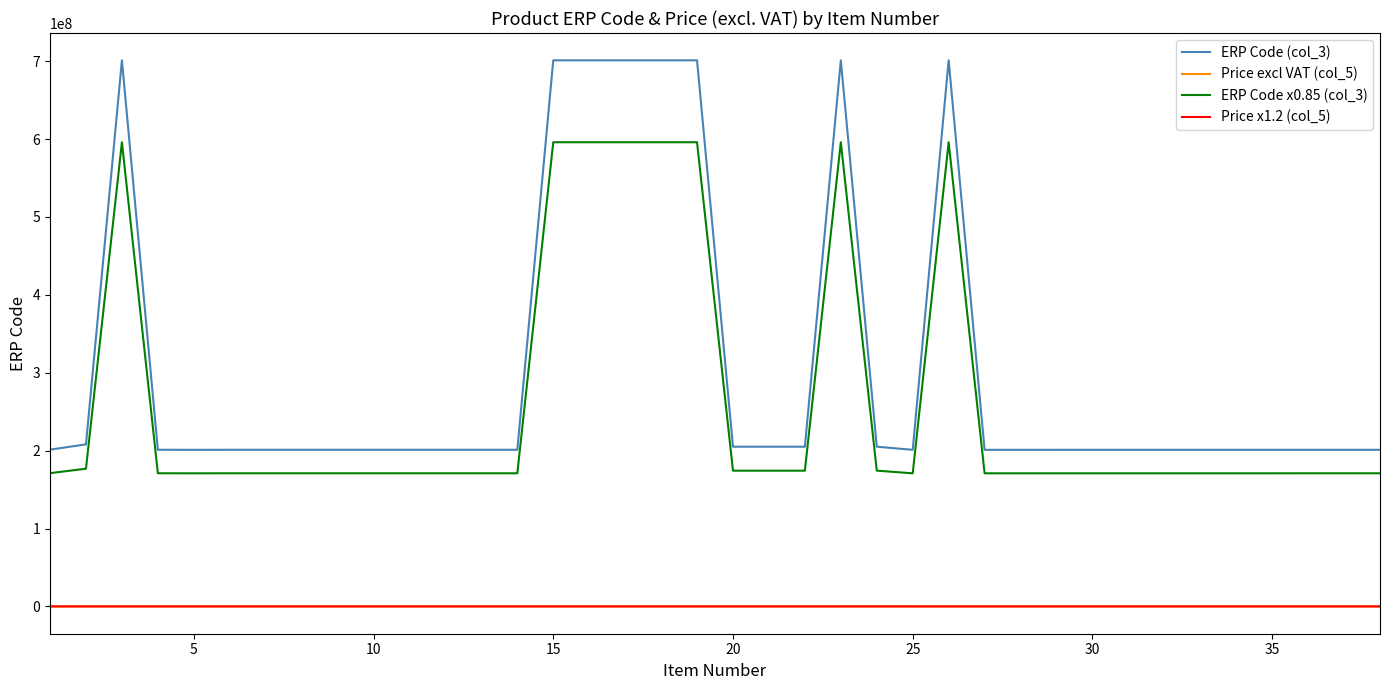

At how many categories does at least one series exceed 340691207?

8